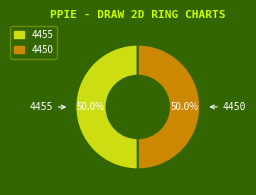

True or false: 4450 accounts for 50% of the total.

True